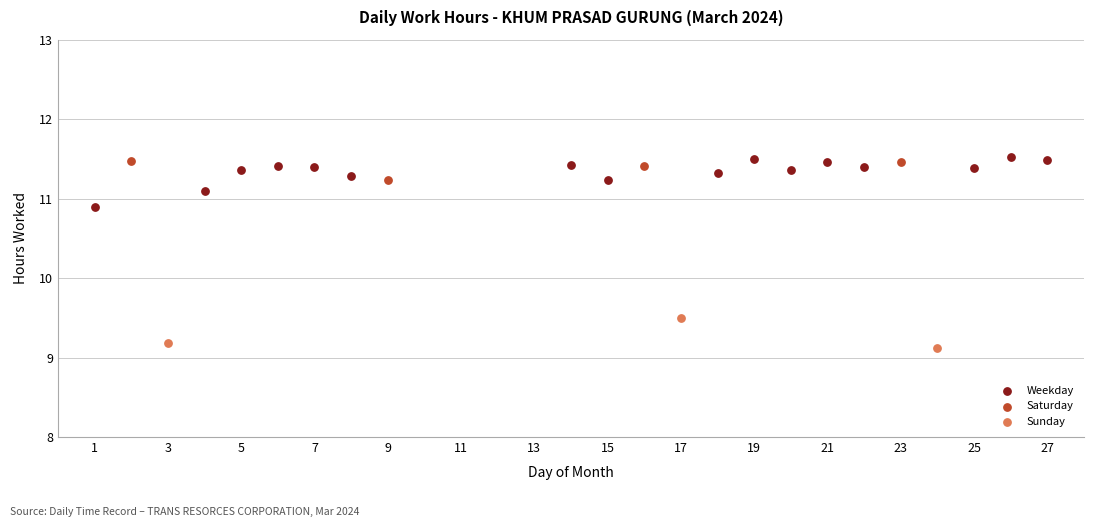

Which series has the widest spread of Y values?

Weekday